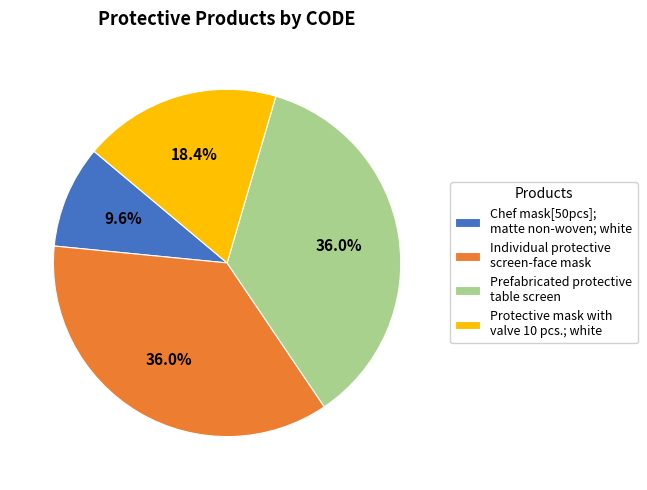

Is there a majority slice in this chart?

No